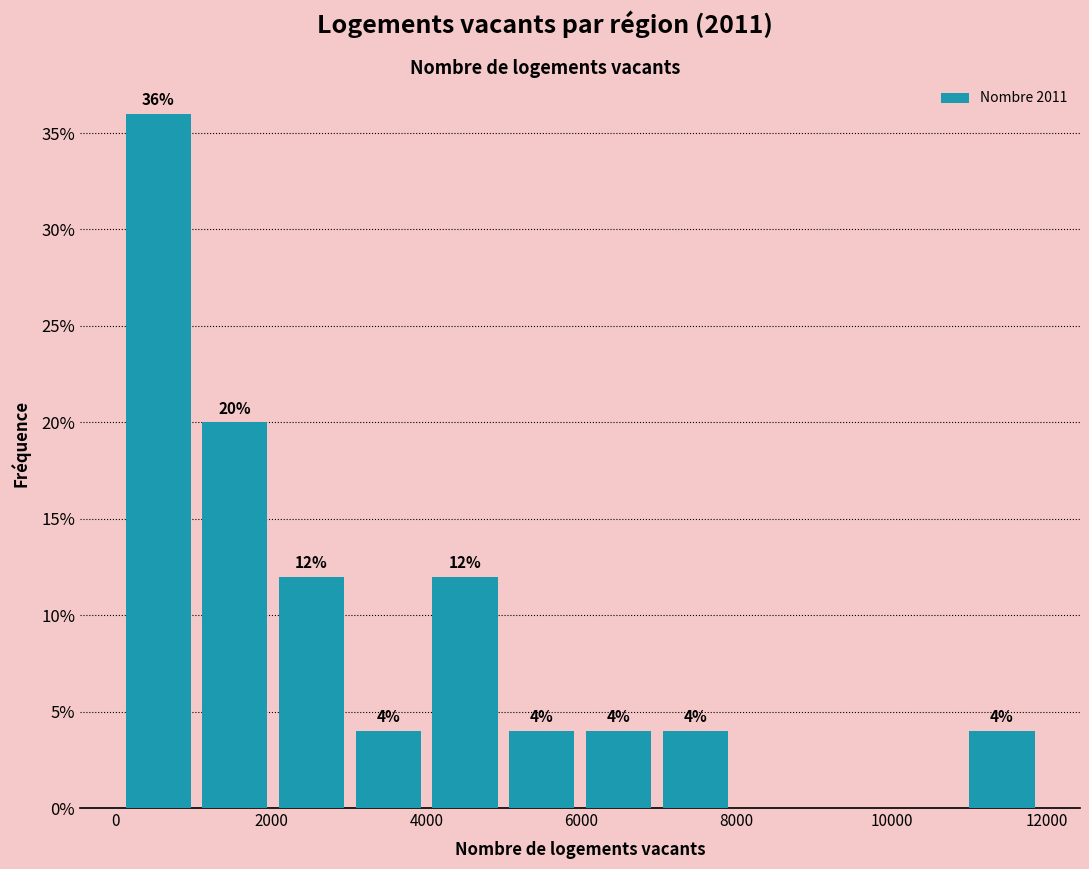

Over which range of the x-axis is the bar tallest?

0 to 1000